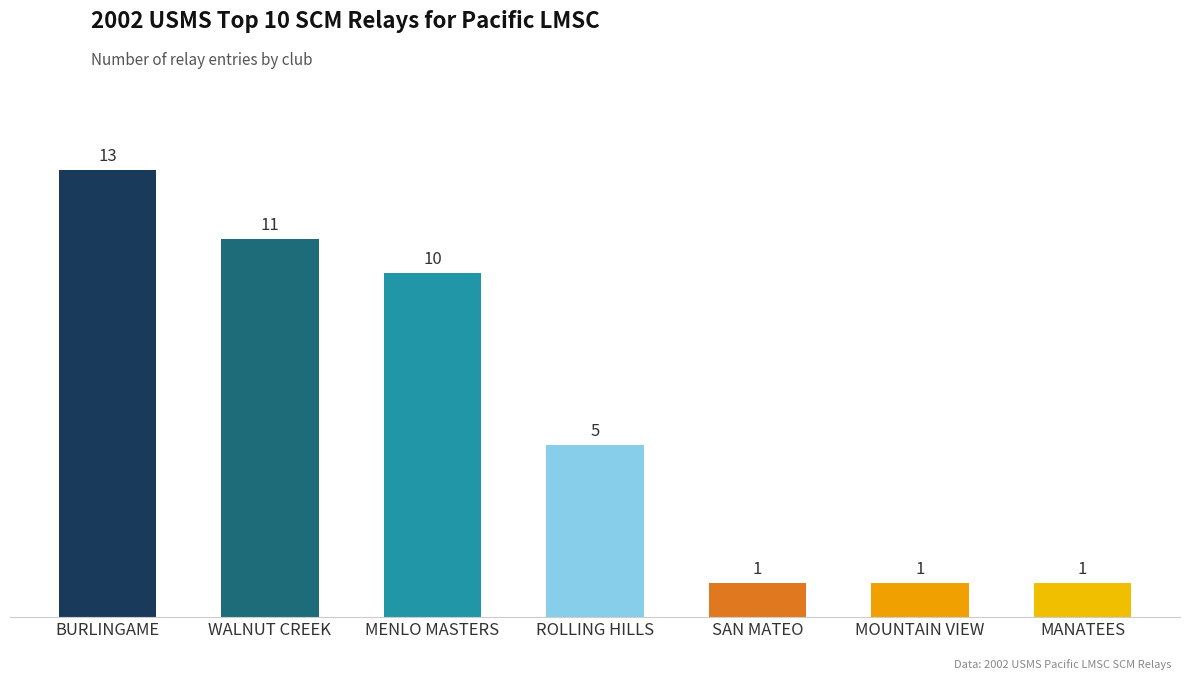

What is the label of the 6th bar from the right?

WALNUT CREEK